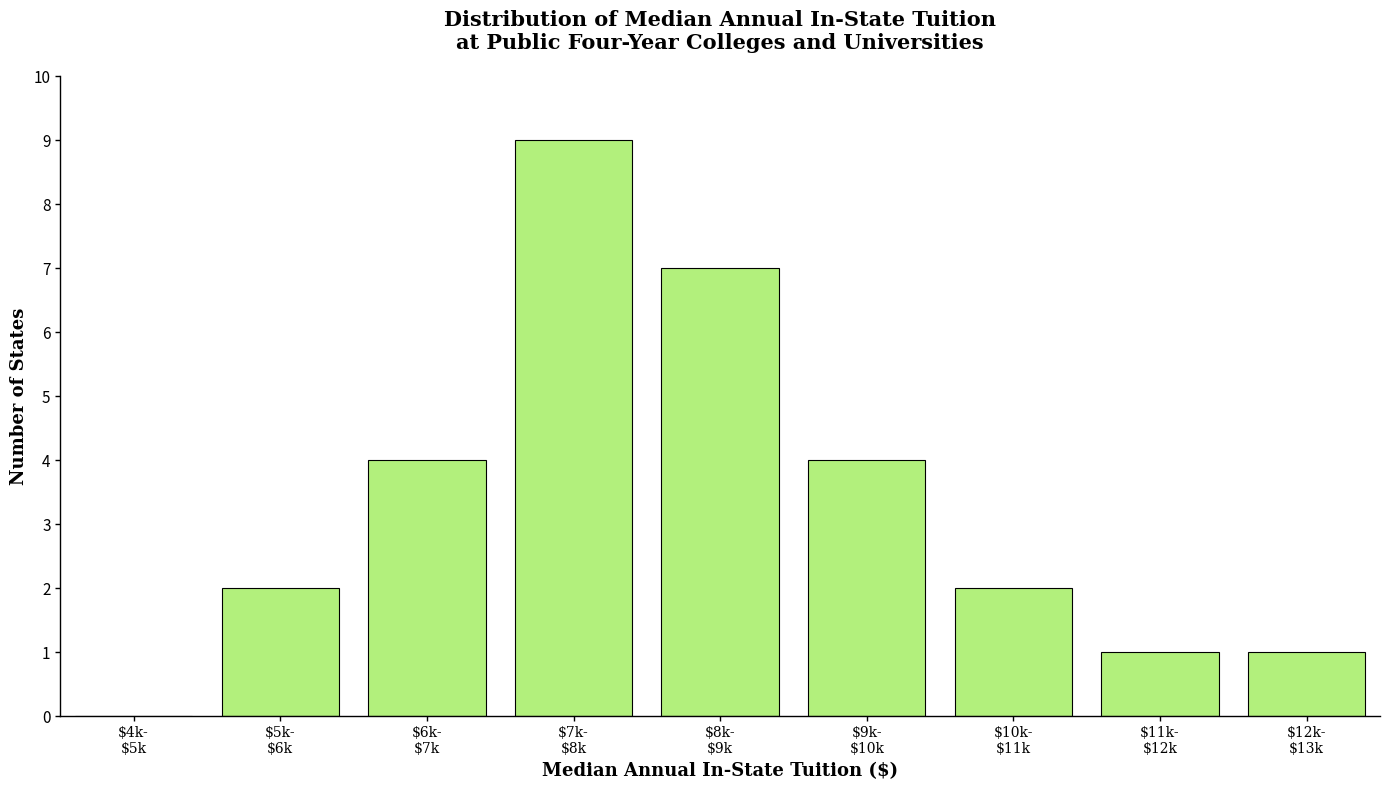

What is the sum of all values?

30